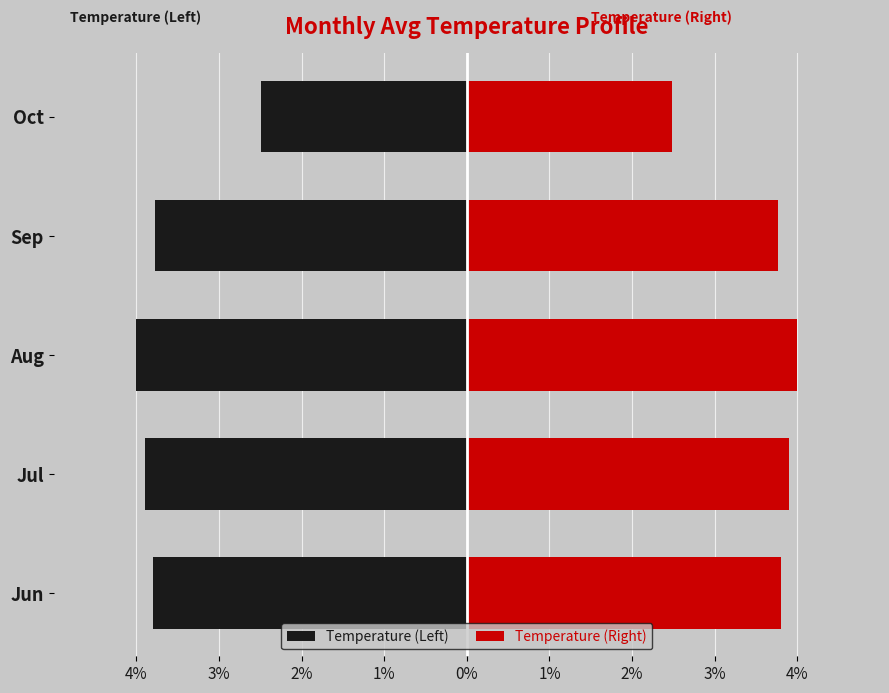

What are all the series names shown in the legend?

Temperature (Left), Temperature (Right)